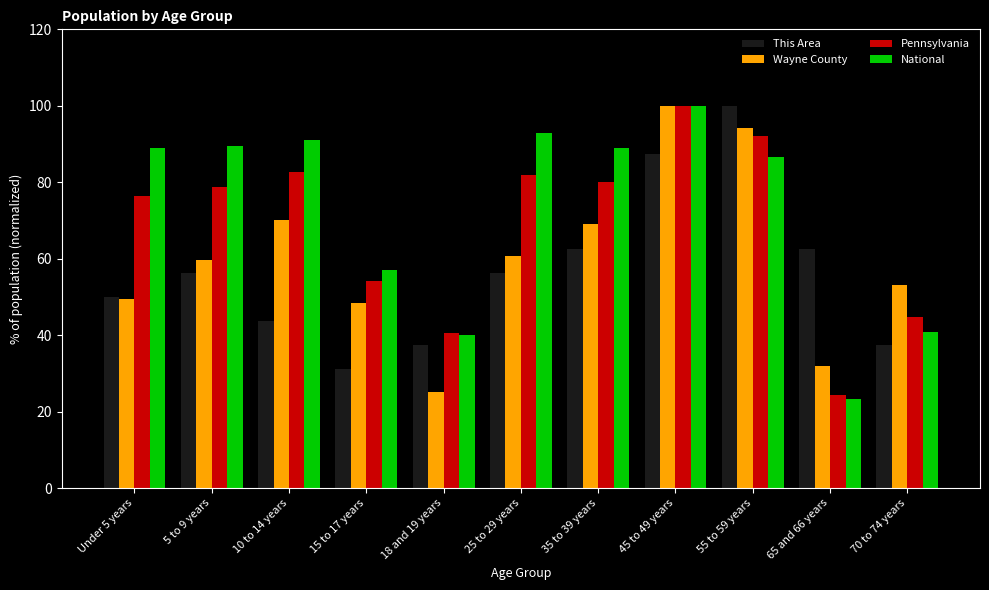

What is the maximum value for This Area?

100.0